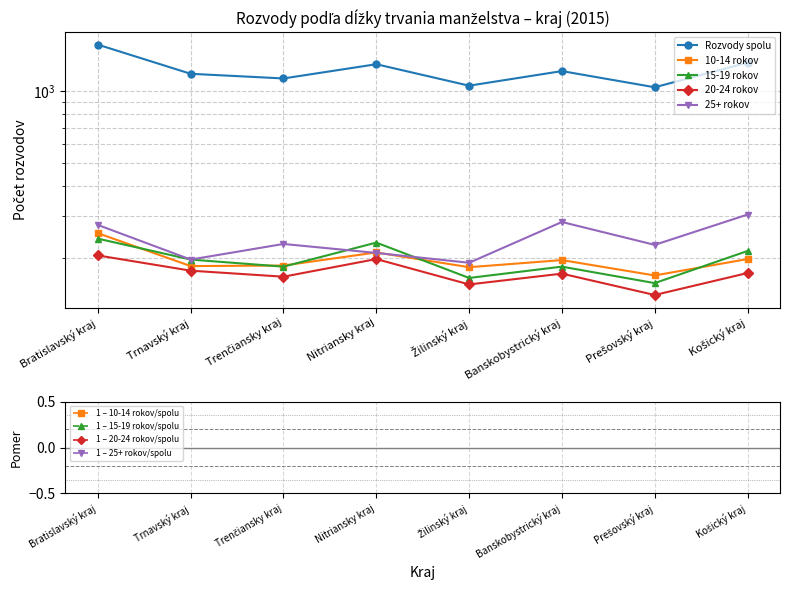

Rank the series by their maximum value, from highest to lowest.

Rozvody spolu, 25+ rokov, 10-14 rokov, 15-19 rokov, 20-24 rokov